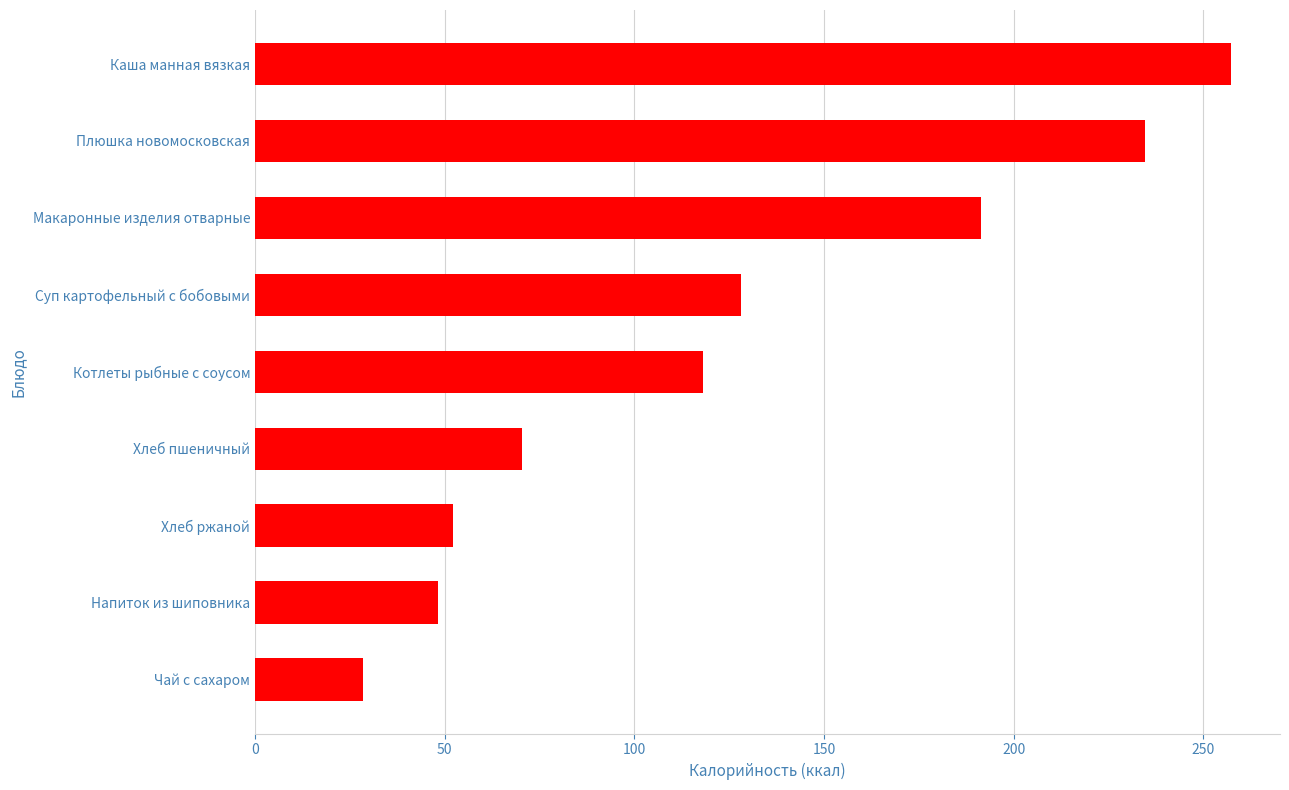

What is the label of the 7th bar from the top?

Хлеб ржаной